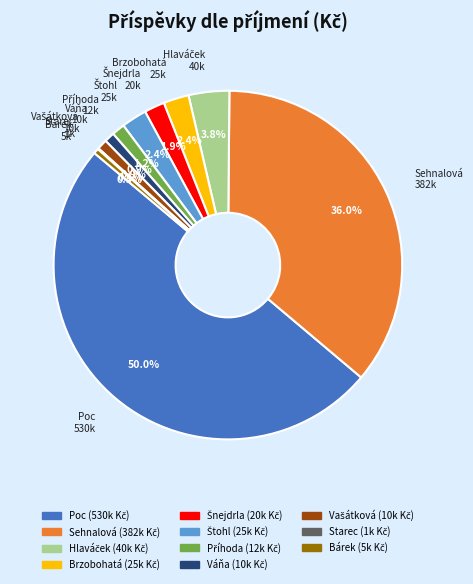

What percentage is NOT represented by Sehnalová?

64.0%